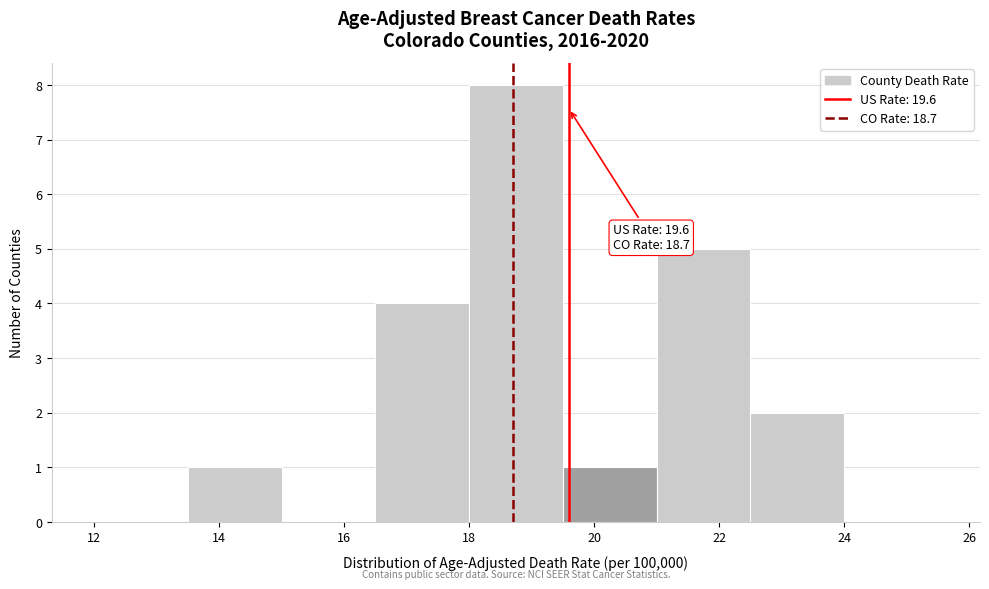

Which range on the x-axis has the tallest bar?

18.0 to 19.5